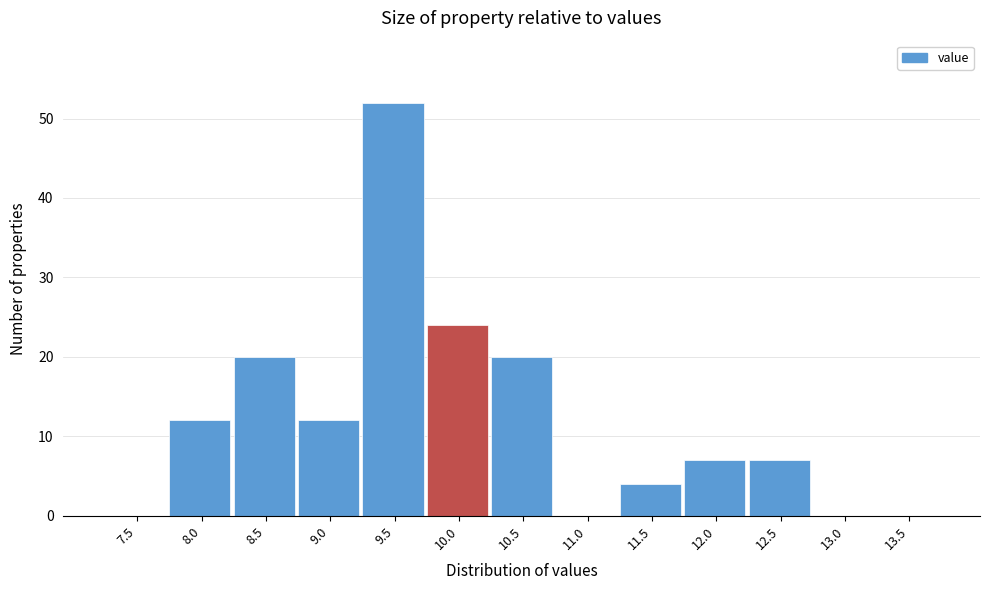

Reading left to right, what are all the values shown in this chart?

7.5=0	8.0=12	8.5=20	9.0=12	9.5=52	10.0=24	10.5=20	11.0=0	11.5=4	12.0=7	12.5=7	13.0=0	13.5=0